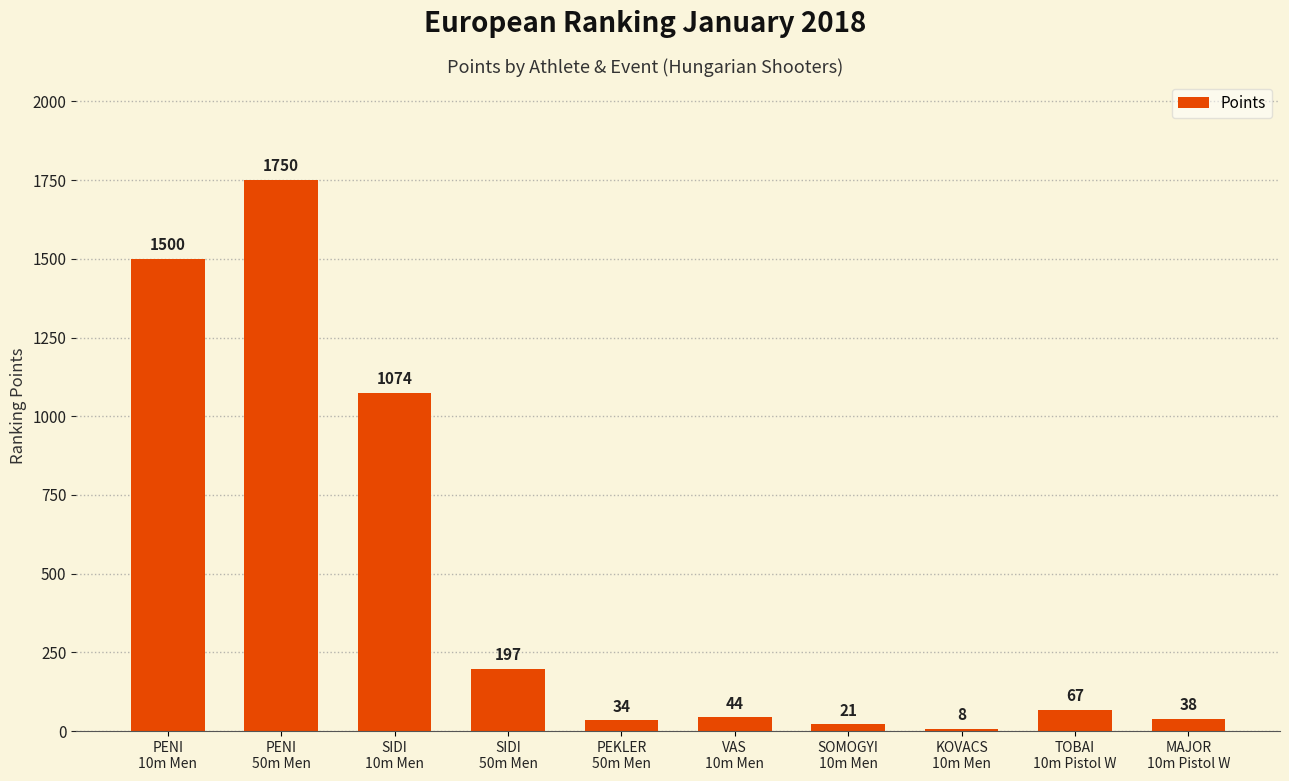

Are the bars horizontal?

No